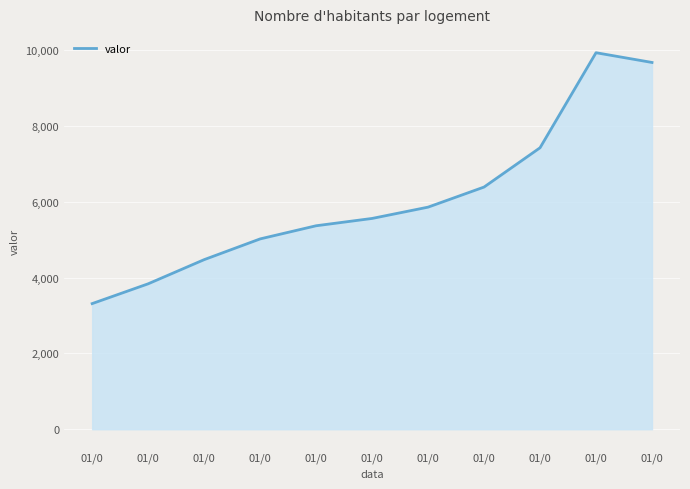

Does the chart display data point markers on the line(s)?

No